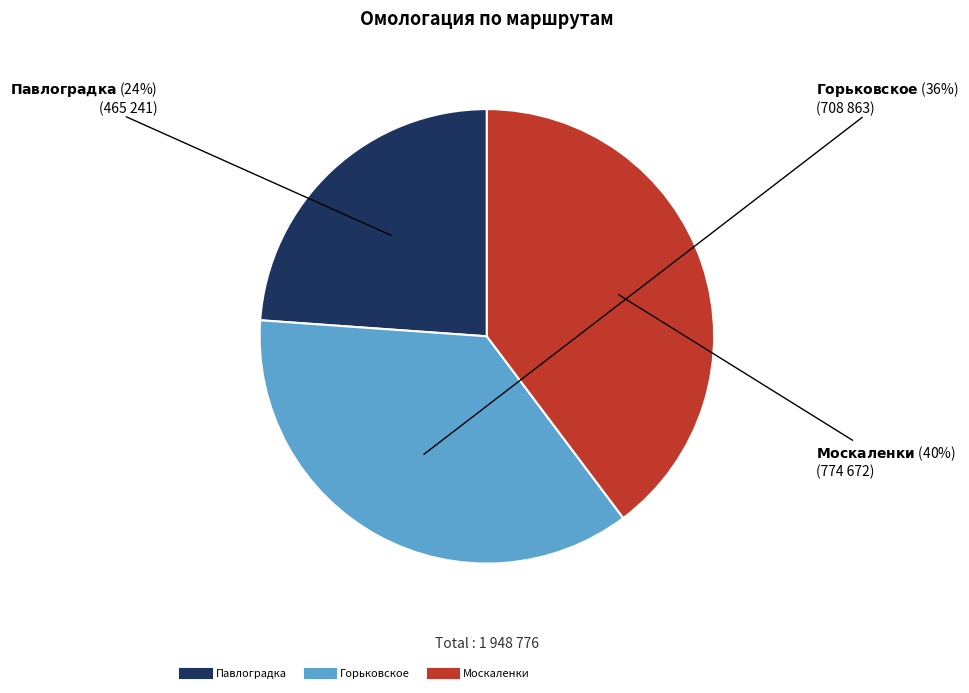

Does Павлоградка account for over 50% of the chart?

No